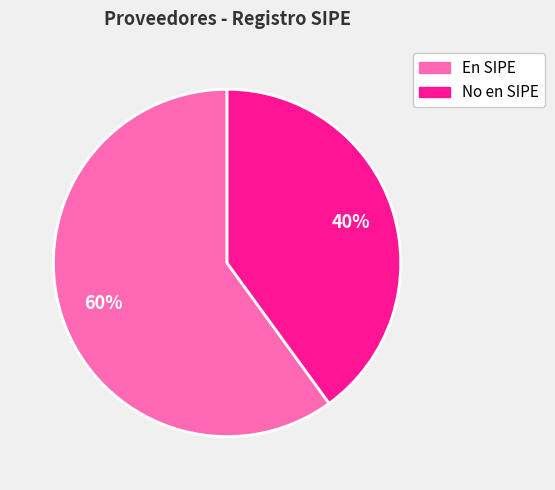

Do En SIPE and No en SIPE together represent more than half of the pie?

Yes